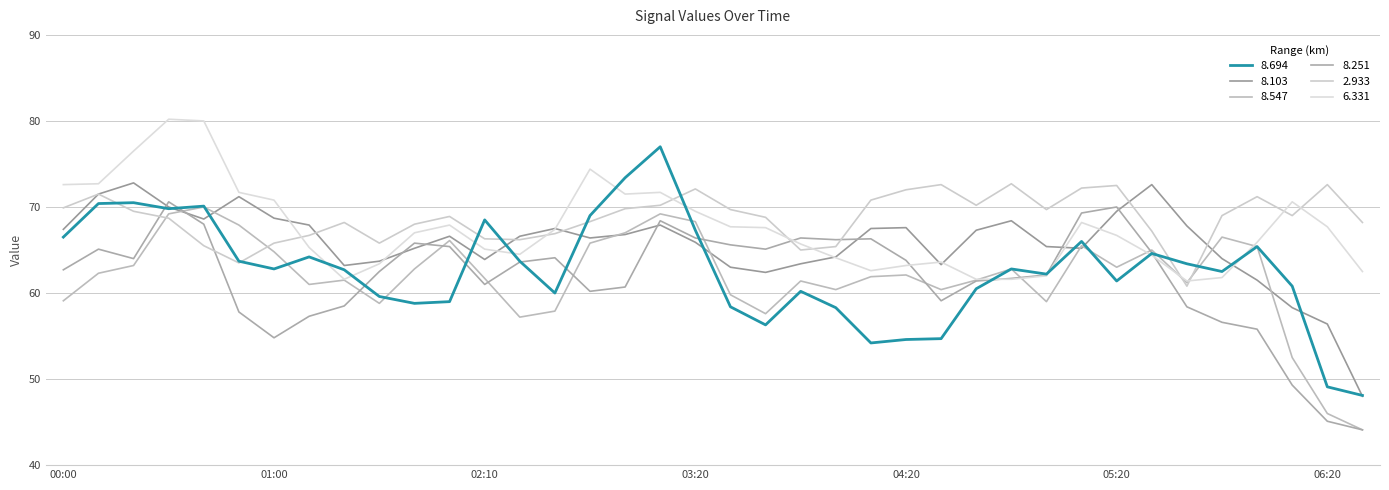

In 2.933, how many points are lower than both neighbors (excluding endpoints)?

8